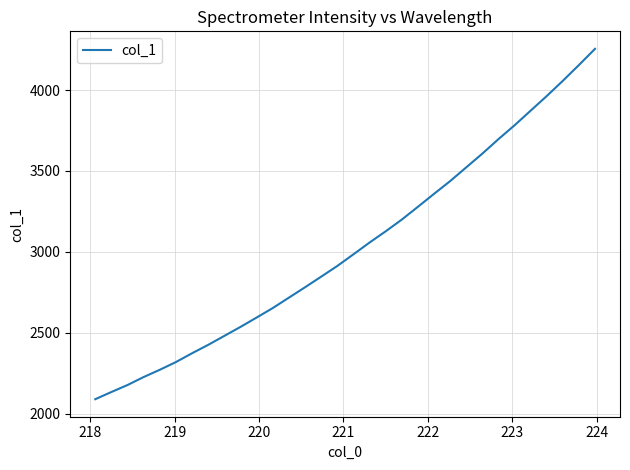

What is the minimum value shown in the chart?

2089.3